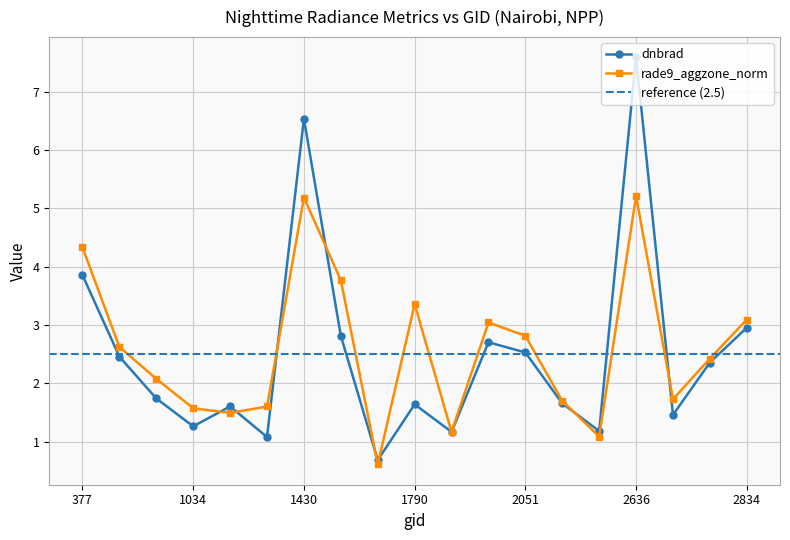

Between 377 and 1925, which is larger?

377